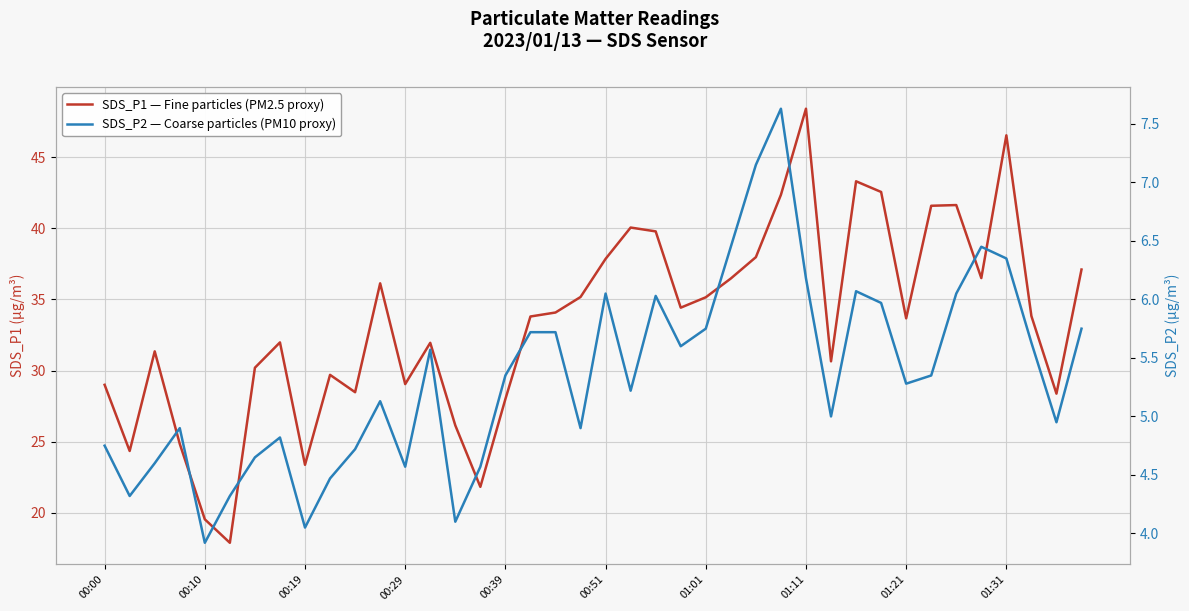

At how many categories does at least one series exceed 33?

22